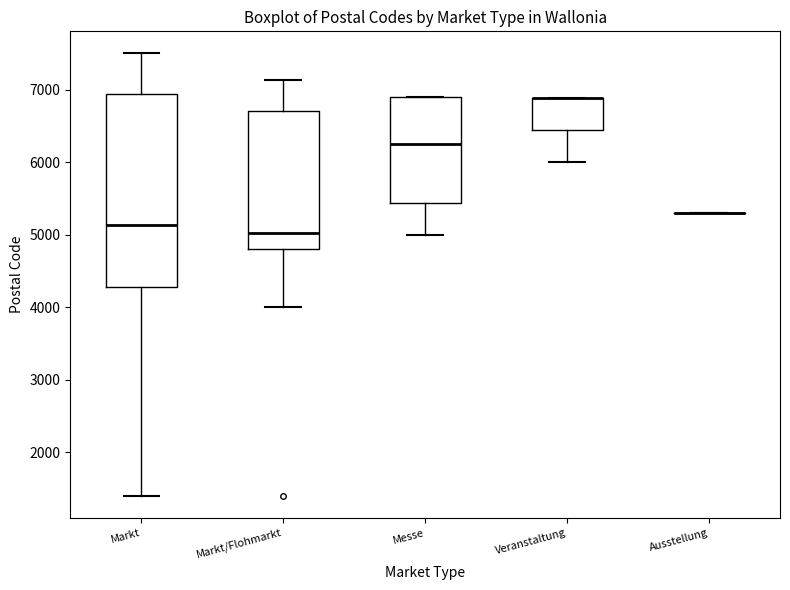

Which box is the tallest, from its lower edge to its upper edge?

Markt